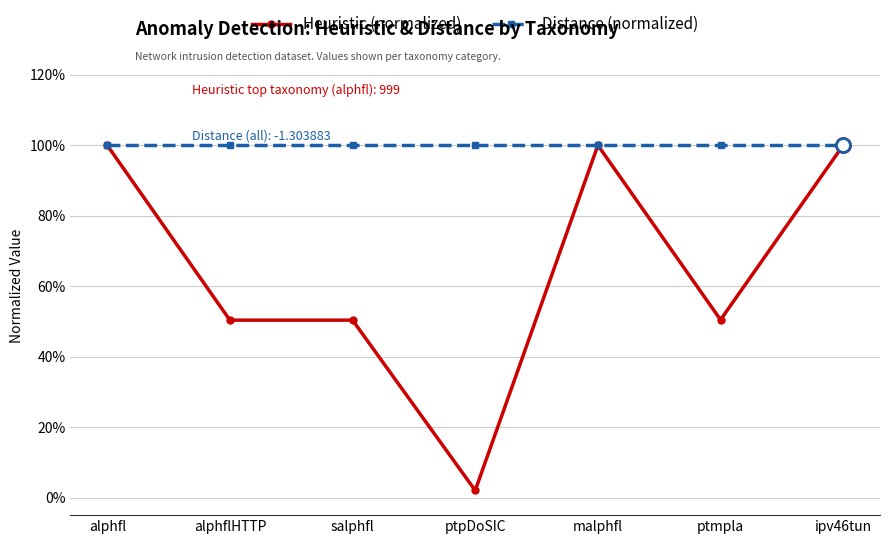

What is the difference between the maximum and second lowest values in the Heuristic (normalized) series?

0.5